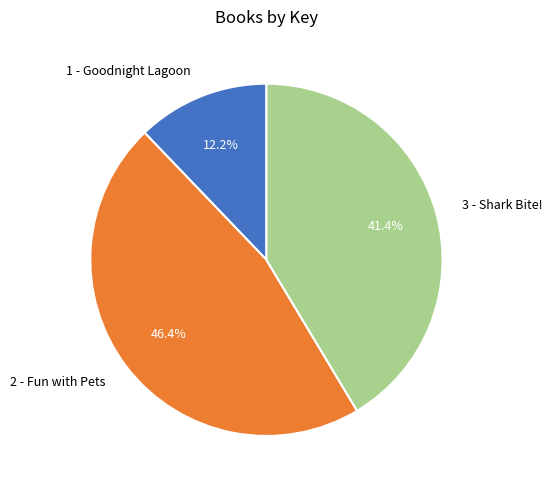

What is the smallest slice in the pie chart?

1 - Goodnight Lagoon